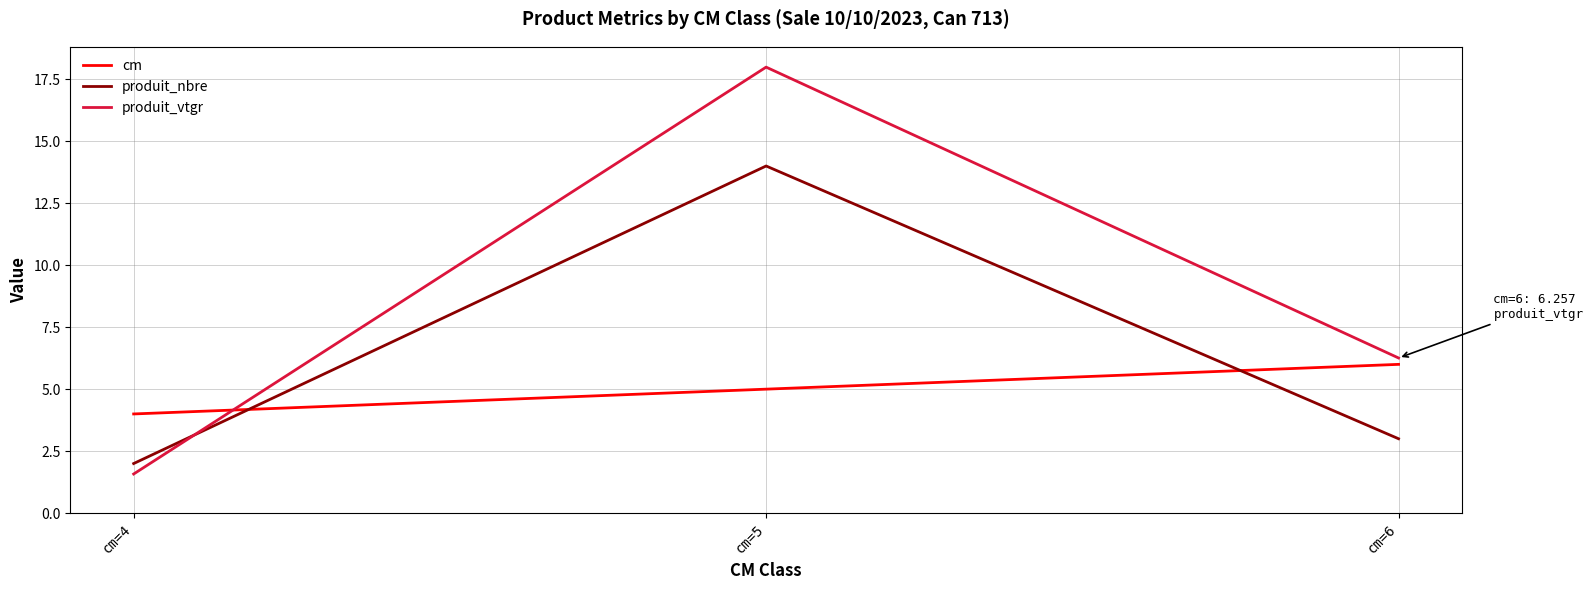

The value of cm at cm=4 is 4.0. True or false?

True